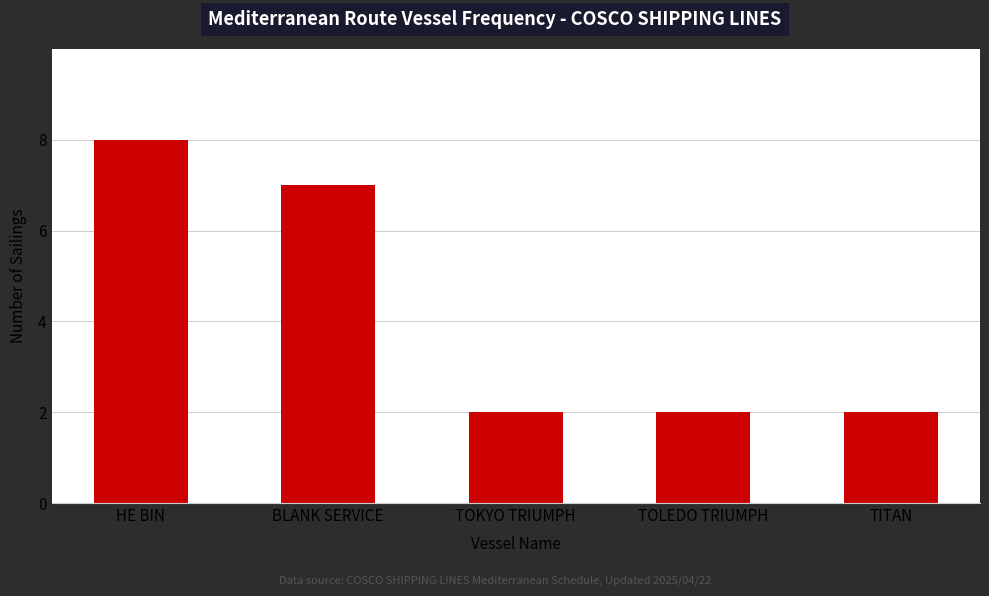

What is the difference between the maximum and minimum values?

6